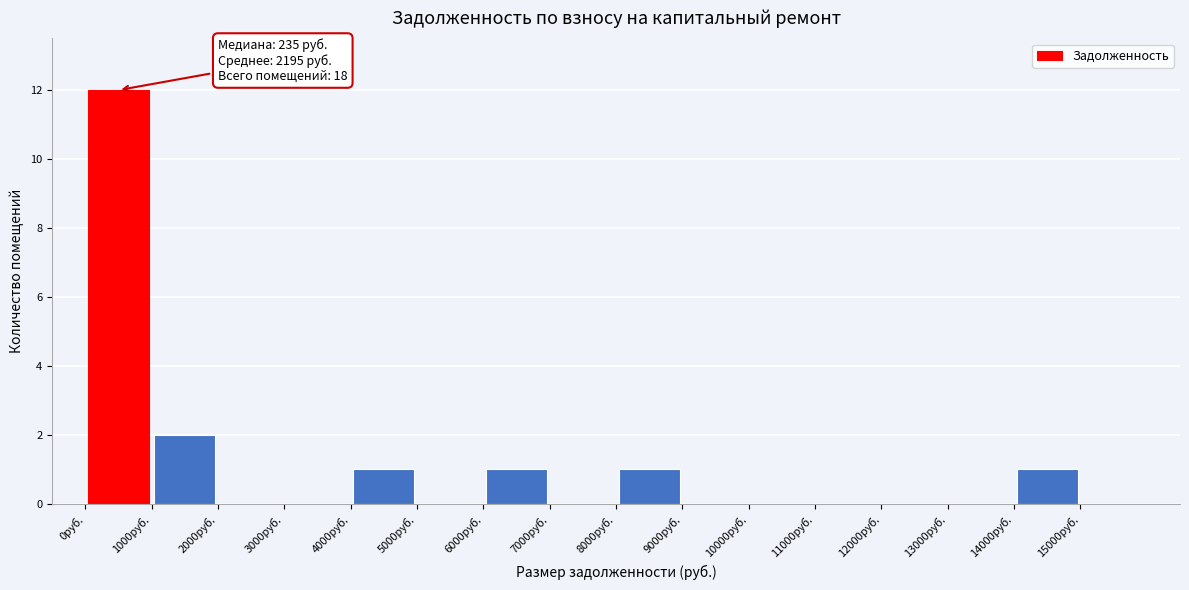

Over which range of the x-axis is the bar tallest?

0 to 1000